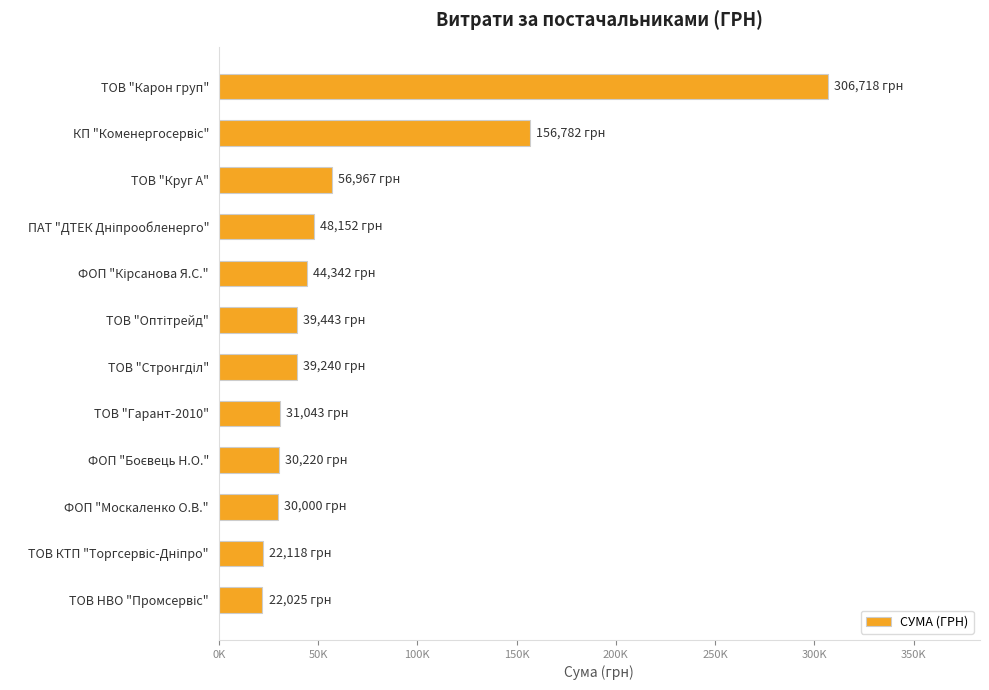

What is the average value?

68920.7